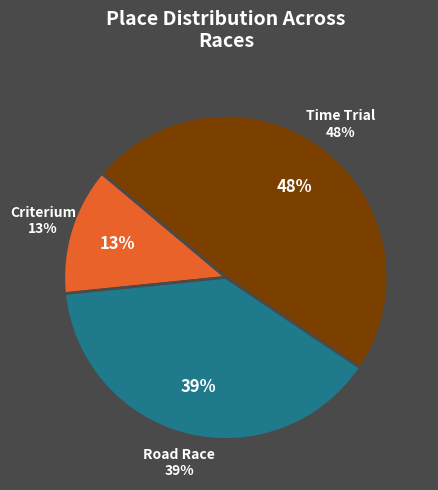

Combined, do Valley of the Sun Stage Race - Road Race and Valley of the Sun Stage Race - Time Trial account for over 50%?

Yes